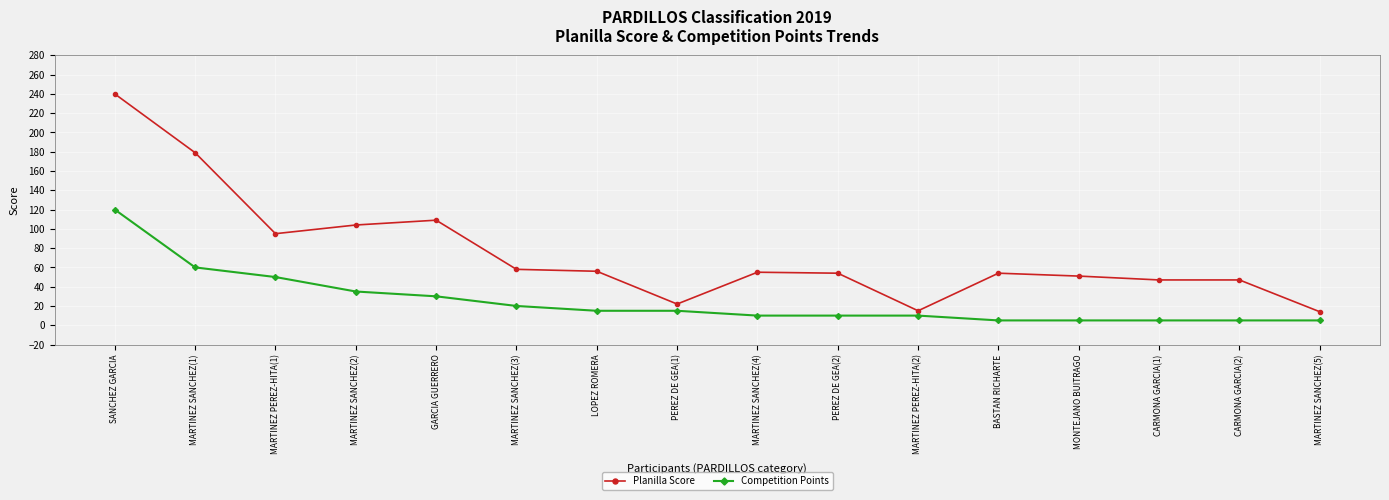

At which category is the sum across all series the highest?

SANCHEZ GARCIA